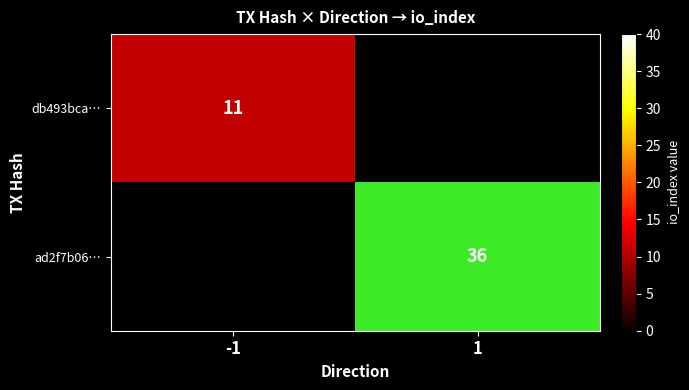

Which series has the largest total across all categories?

ad2f7b06…